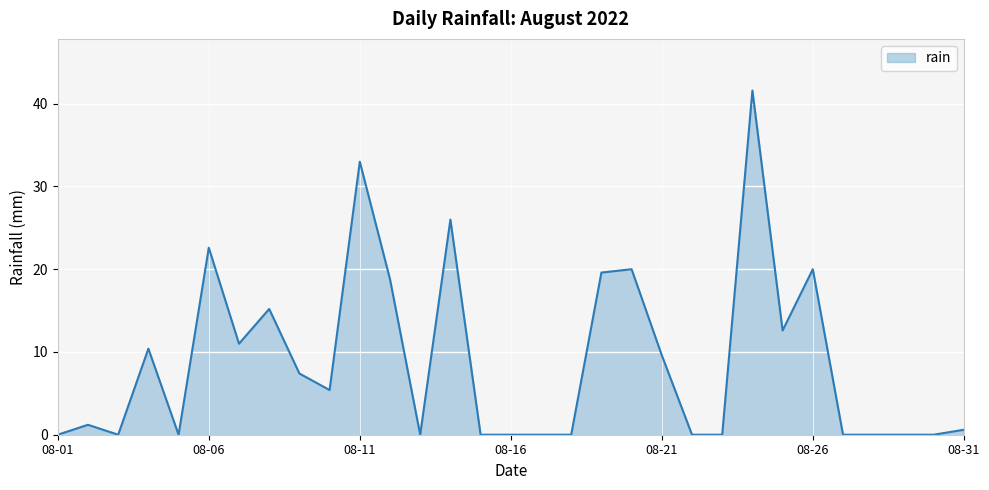

How many lines are shown in the chart?

1